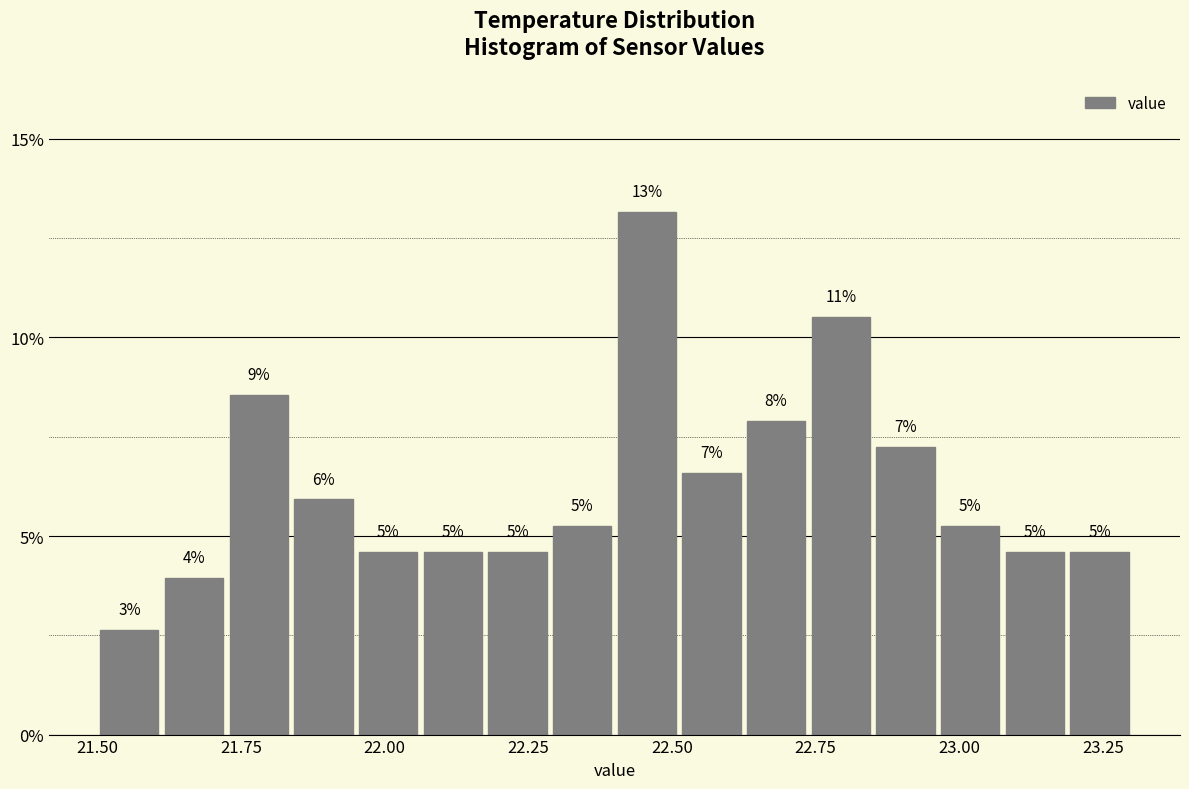

Around what value on the x-axis is the tallest bar? Give the approximate position of its centre, as read against the axis.

22.45